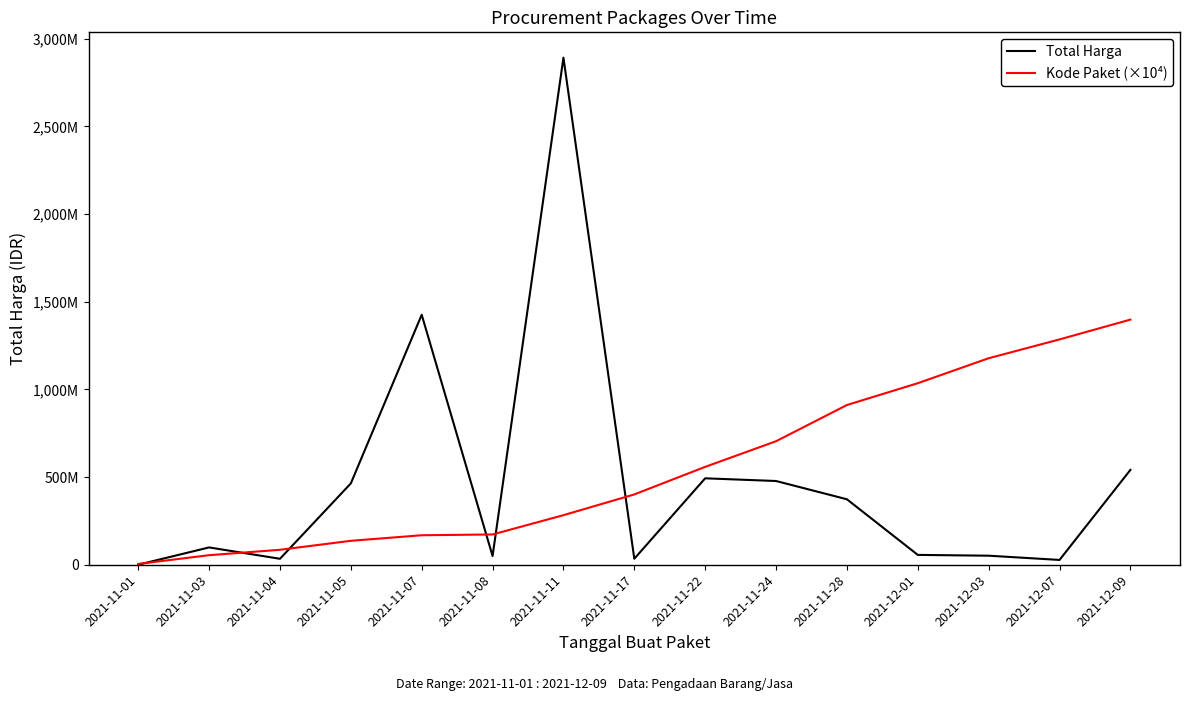

Which series has the largest total across all categories?

Kode Paket (×10⁴)